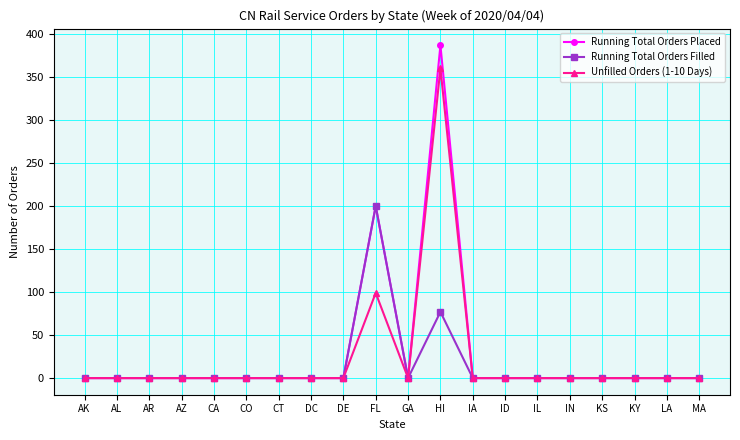

What position from the right is HI?

9